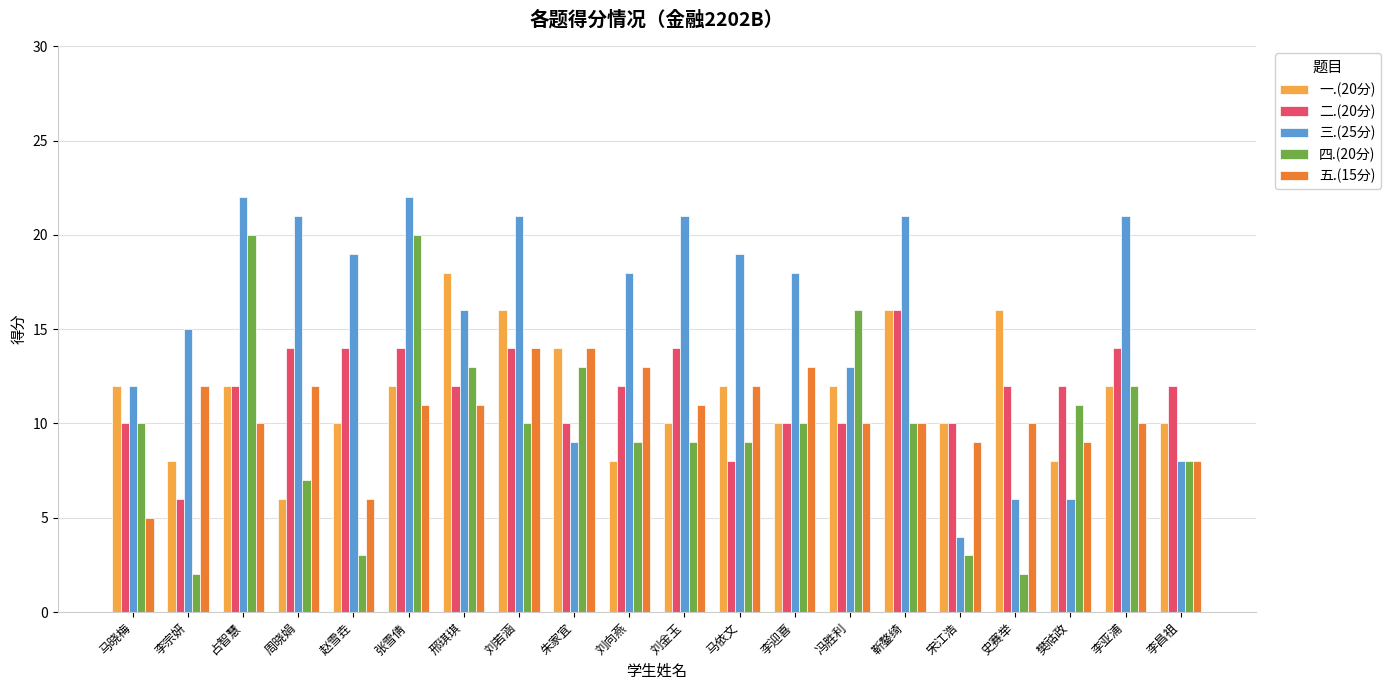

What is the value of the 一.(20分) bar at the 3rd from the left?

12